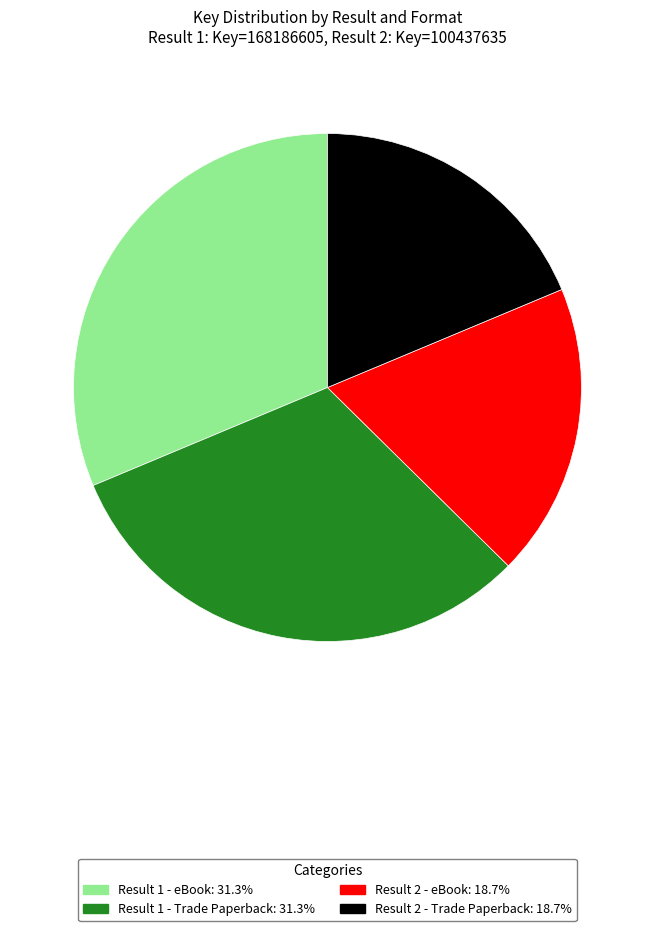

Is there any slice that represents more than half of the pie?

No